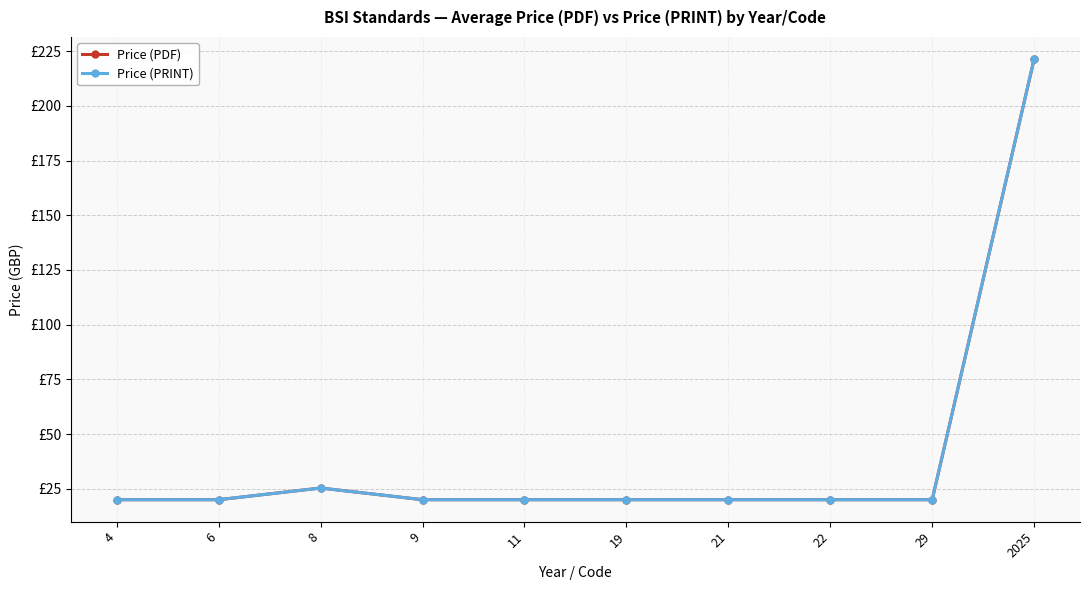

True or false: Price (PRINT) has more than 0 points higher than both neighbors.

True